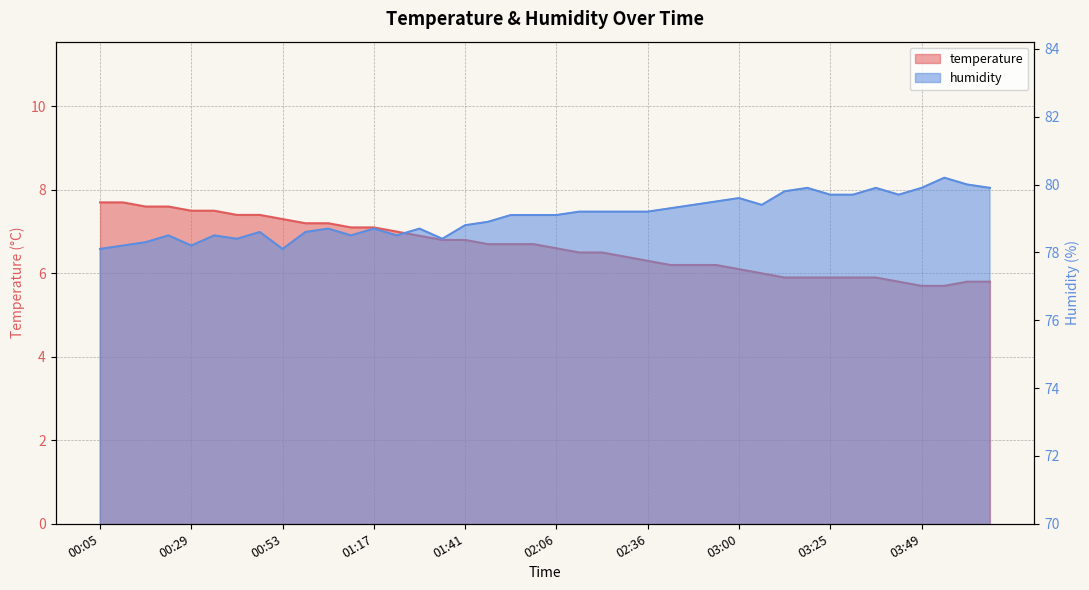

The value of humidity at 00:05 is 78.1. True or false?

True